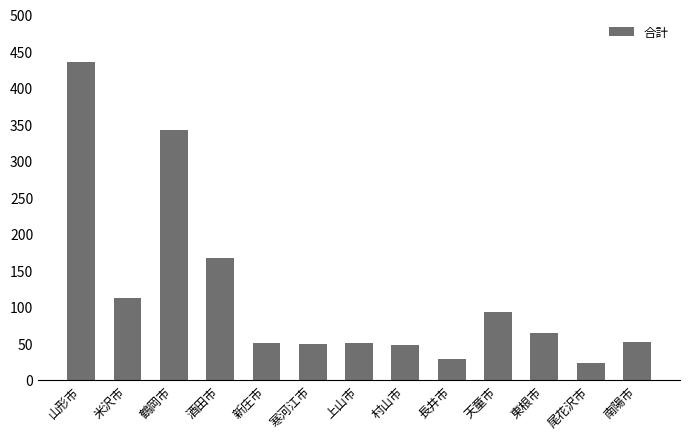

At which label is the value closest to 228?

酒田市